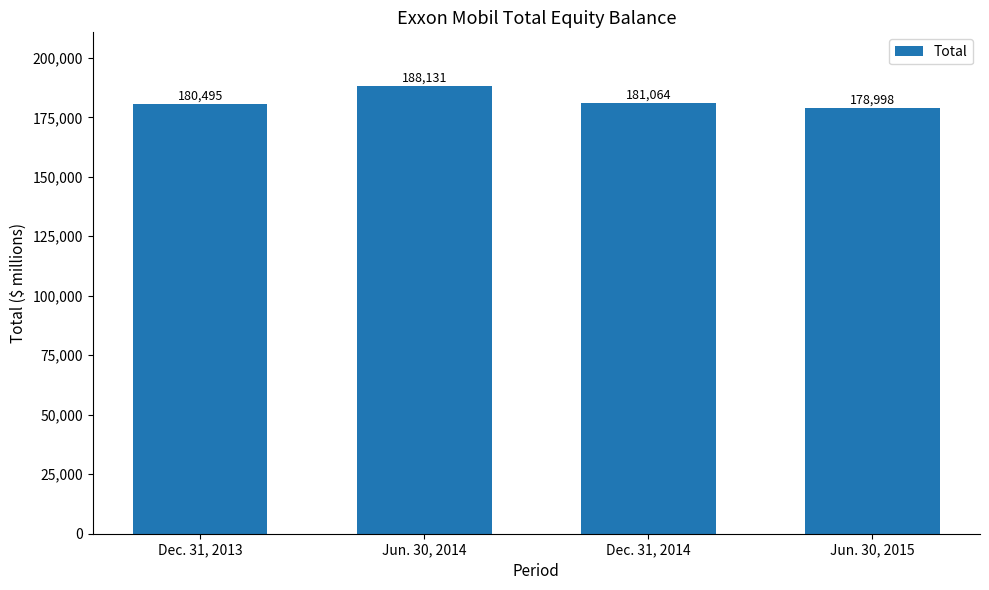

How many data points does each series have?

4